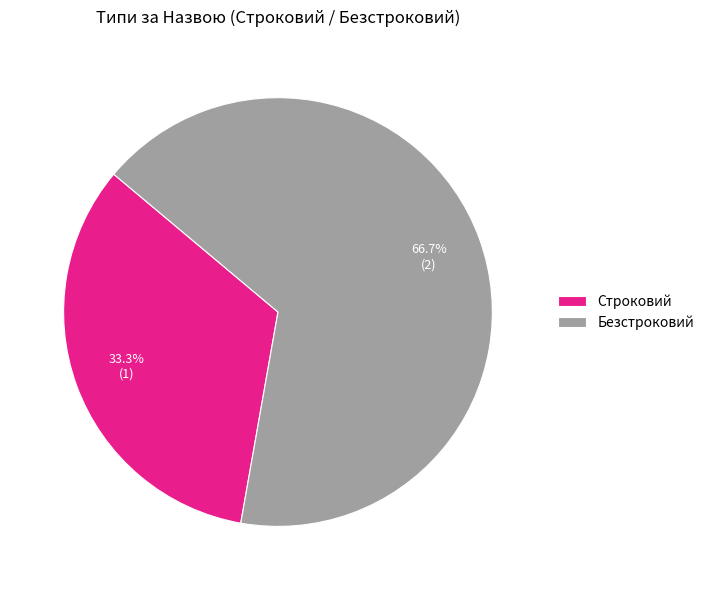

Is there any slice that represents more than half of the pie?

Yes